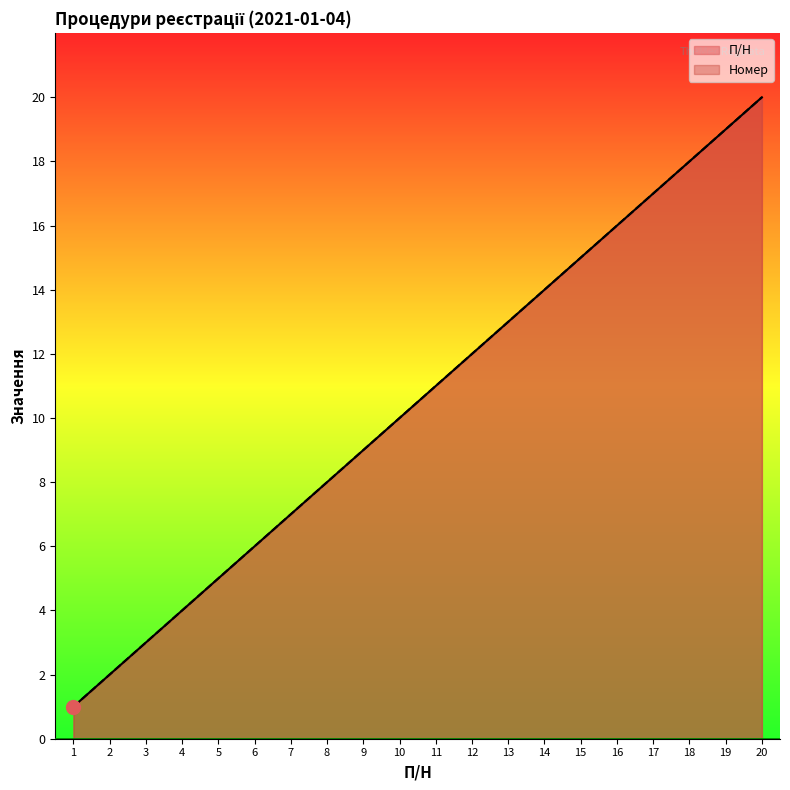

Which series has the largest total across all categories?

П/Н